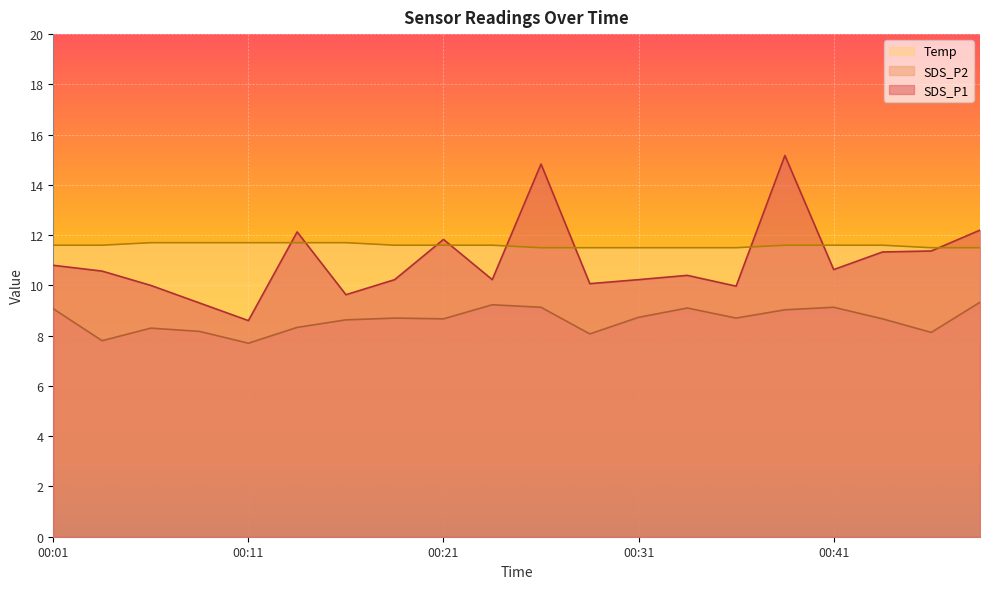

True or false: SDS_P2 and SDS_P1 intersect in this chart.

False